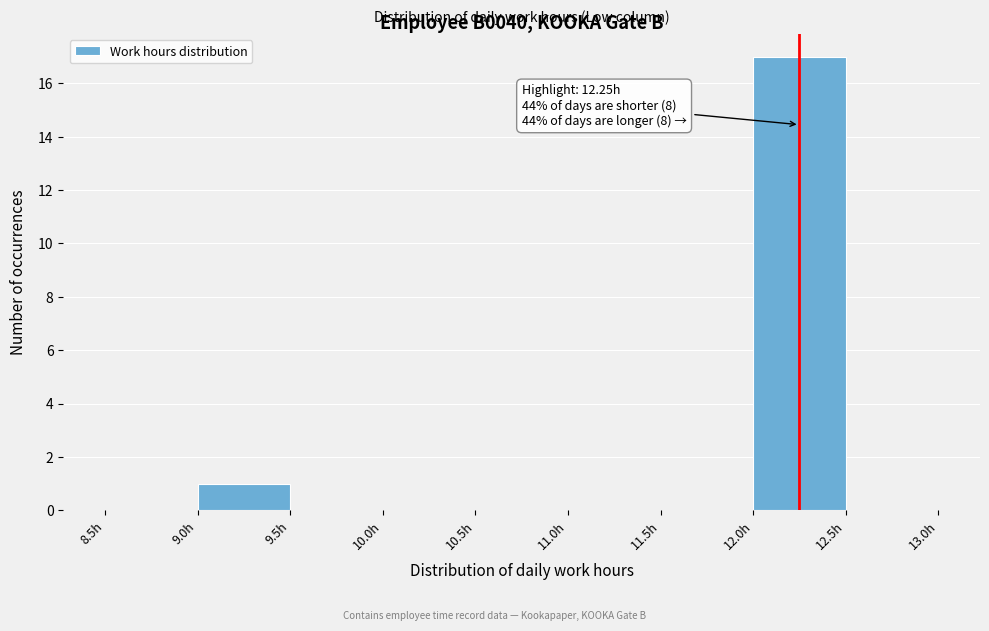

Which range on the x-axis has the tallest bar?

12.0 to 12.5